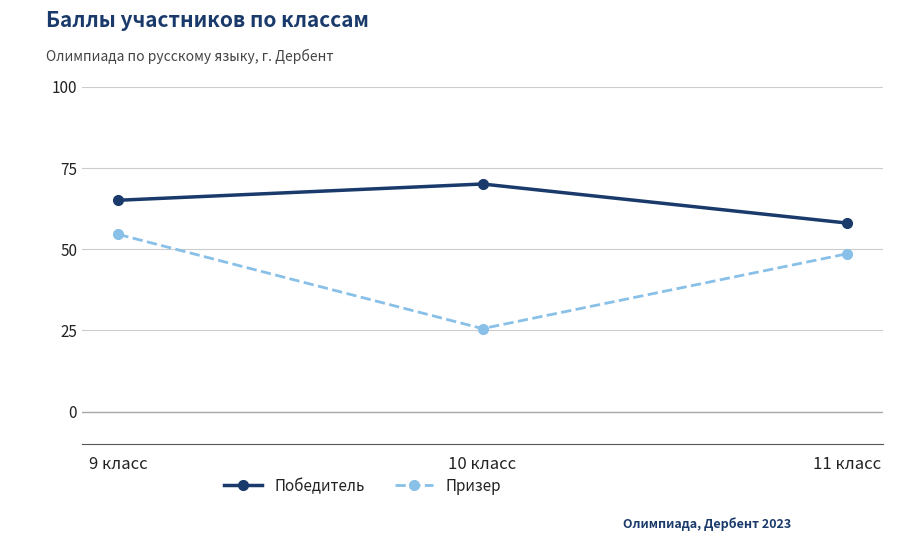

Which series changed the most between 9 класс and 10 класс?

Призер